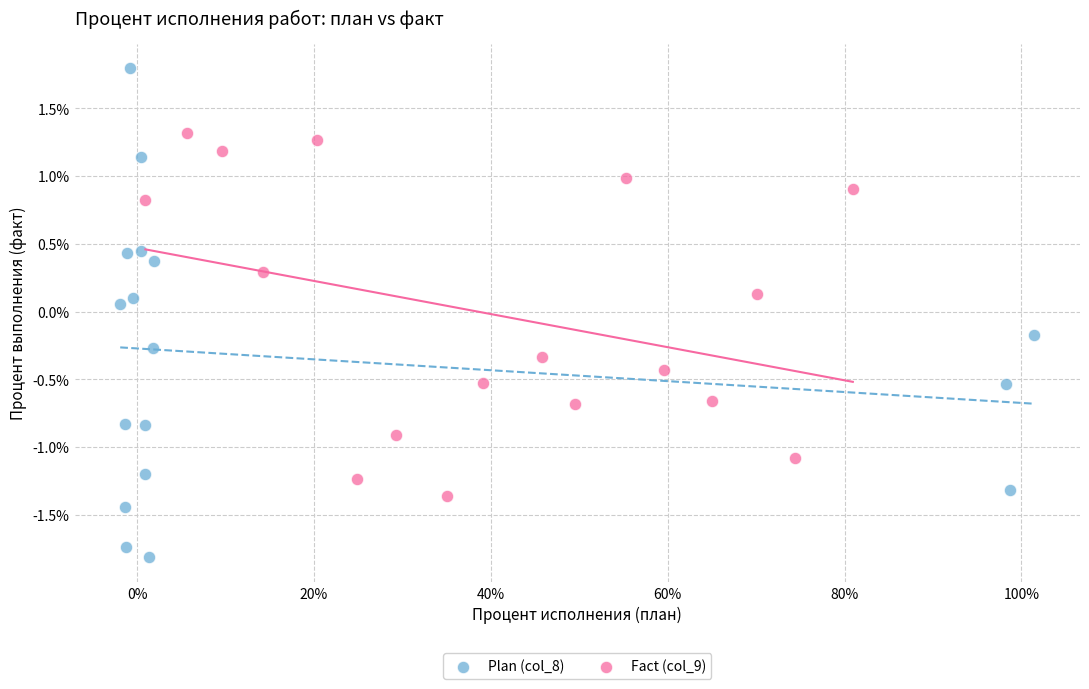

Which series reaches the maximum Y coordinate?

Plan (col_8)